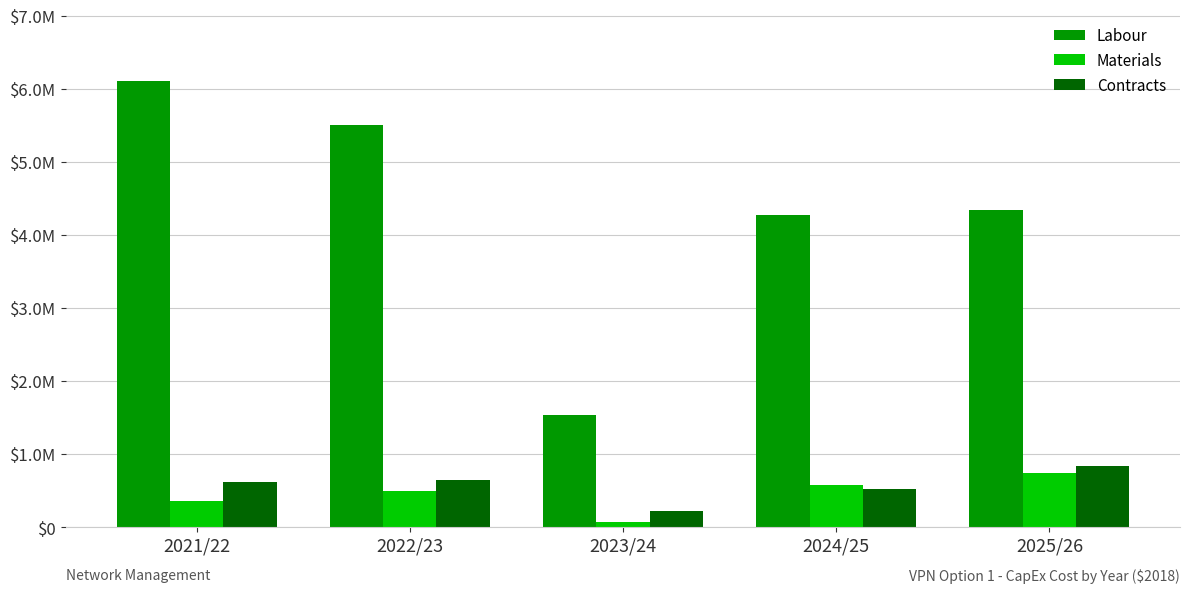

Are the bars horizontal?

No